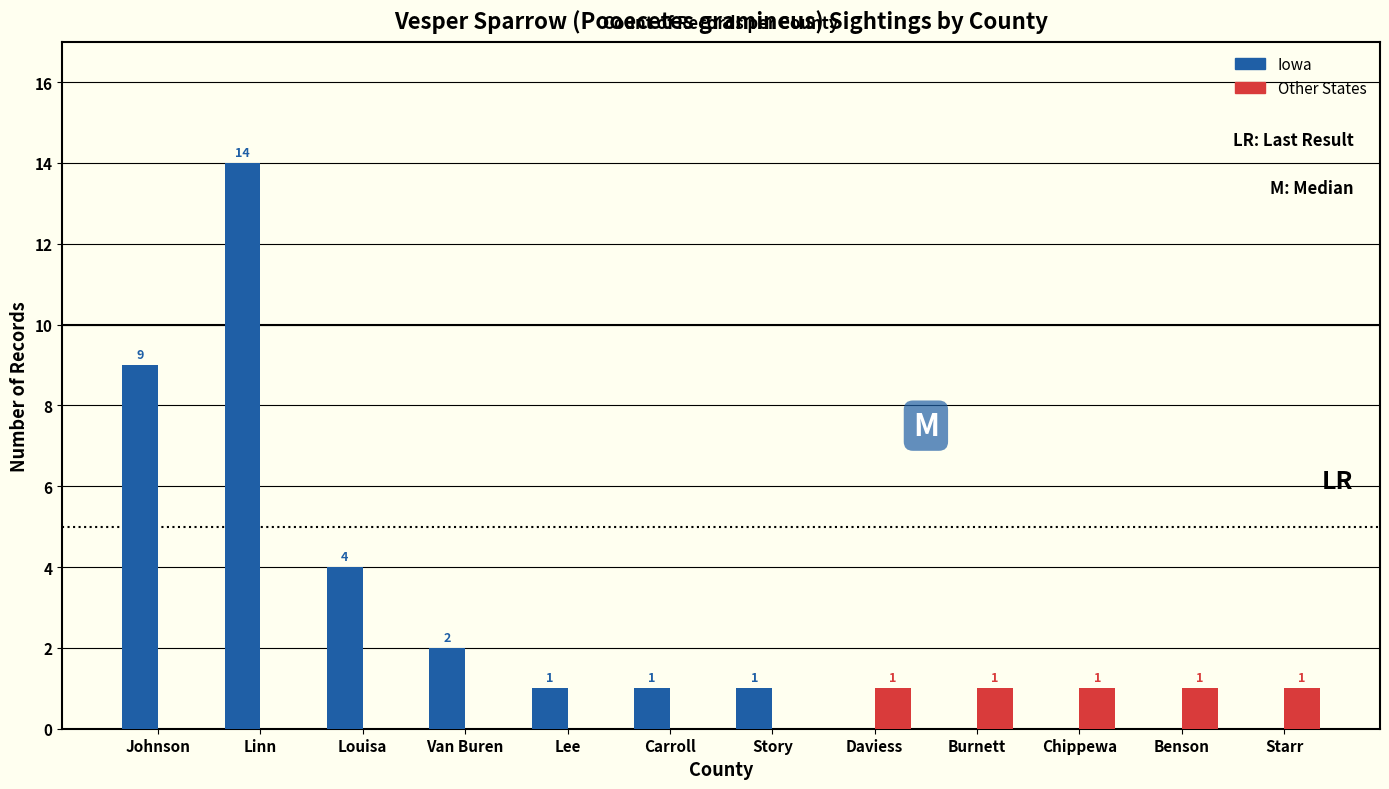

What is the average value of the Iowa series?

3